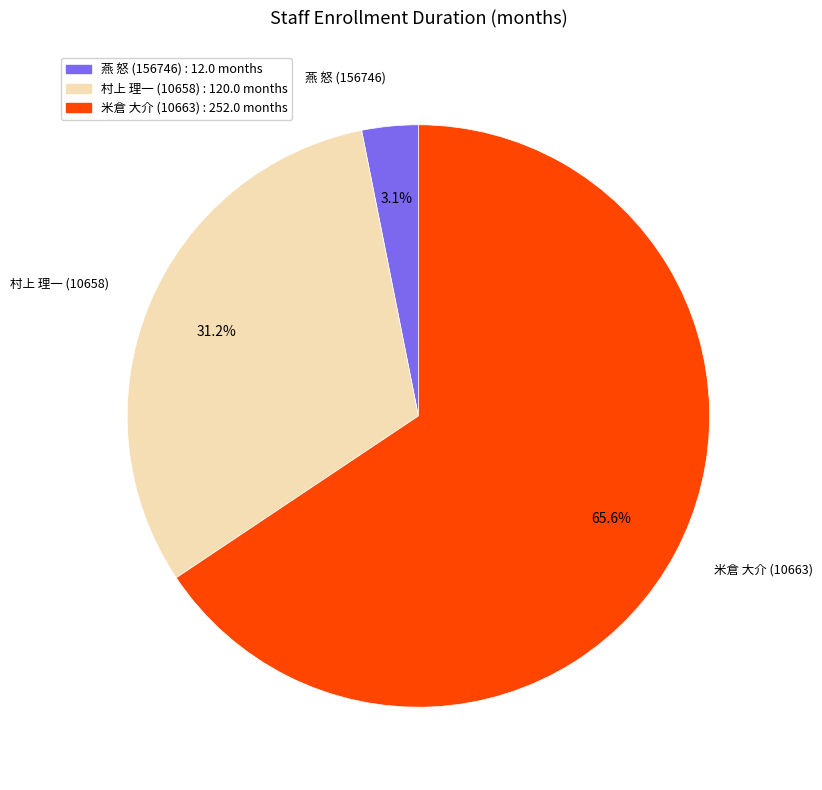

Is there a majority slice in this chart?

Yes